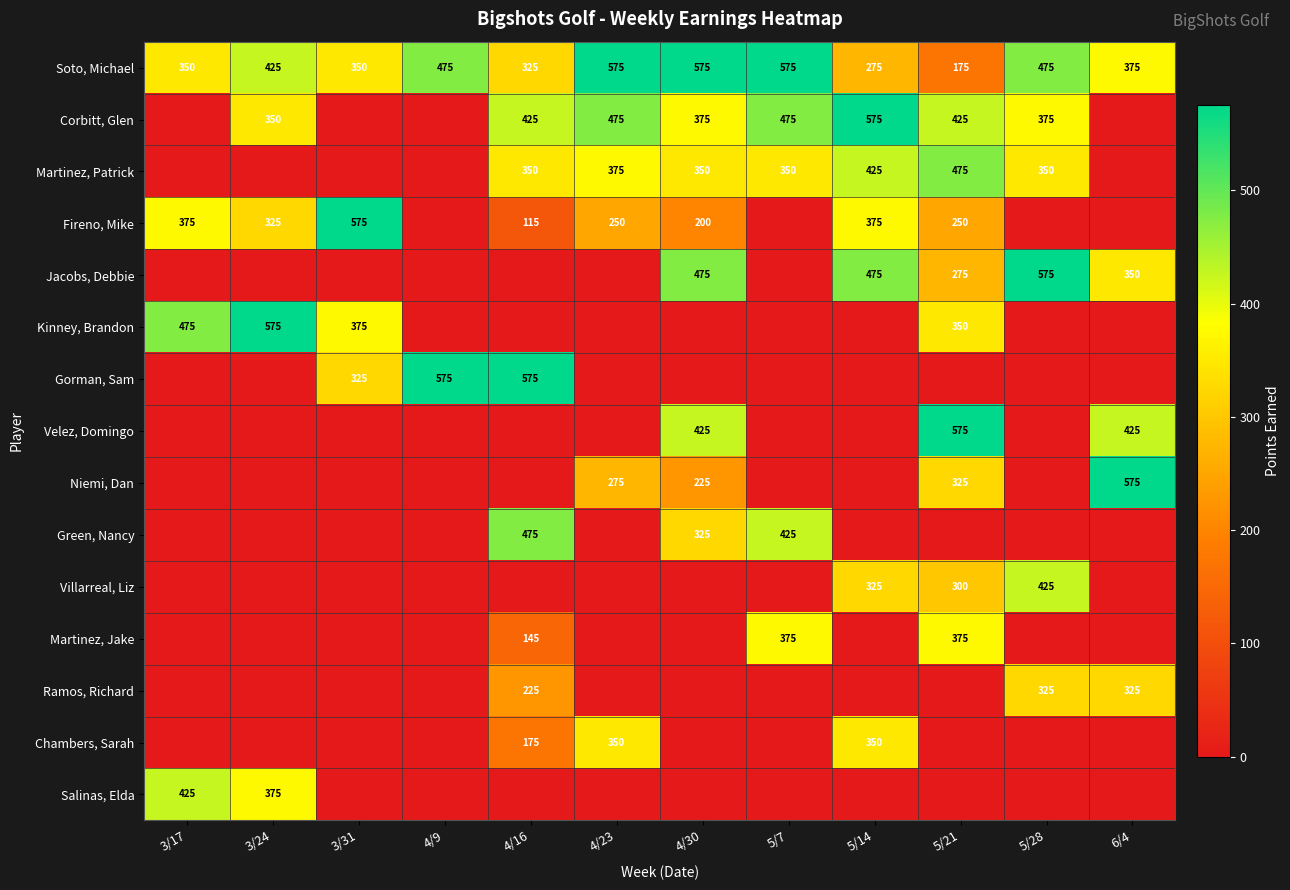

How many data points does each series have?

12